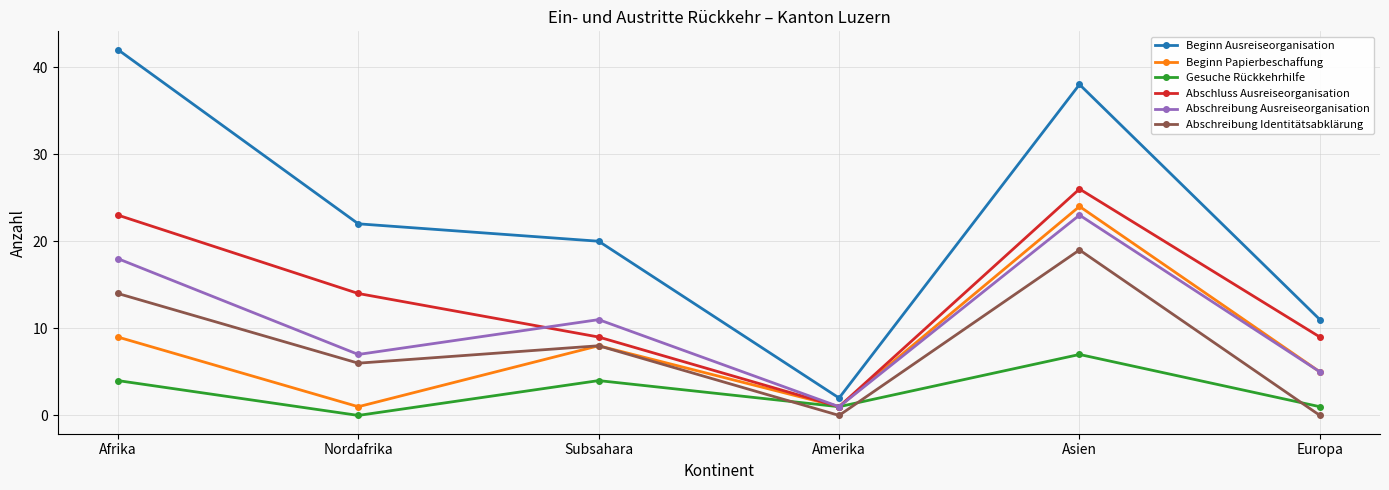

What is the difference between the Gesuche Rückkehrhilfe values at Europa and Subsahara?

3